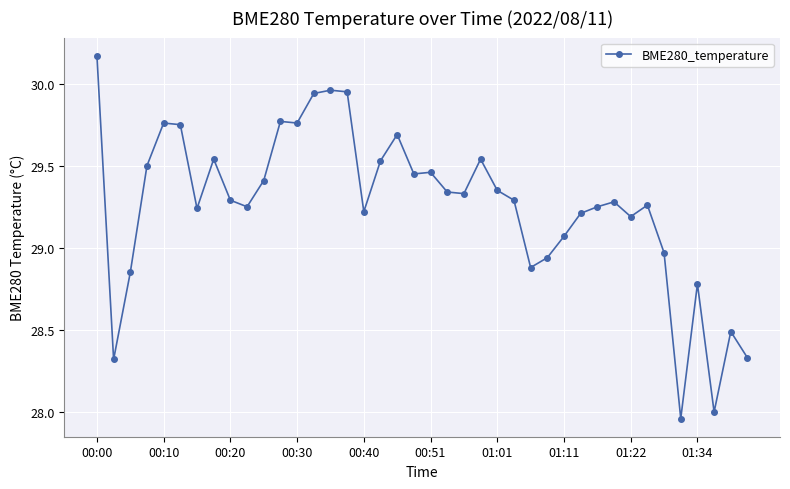

Does the chart have visible grid lines?

Yes